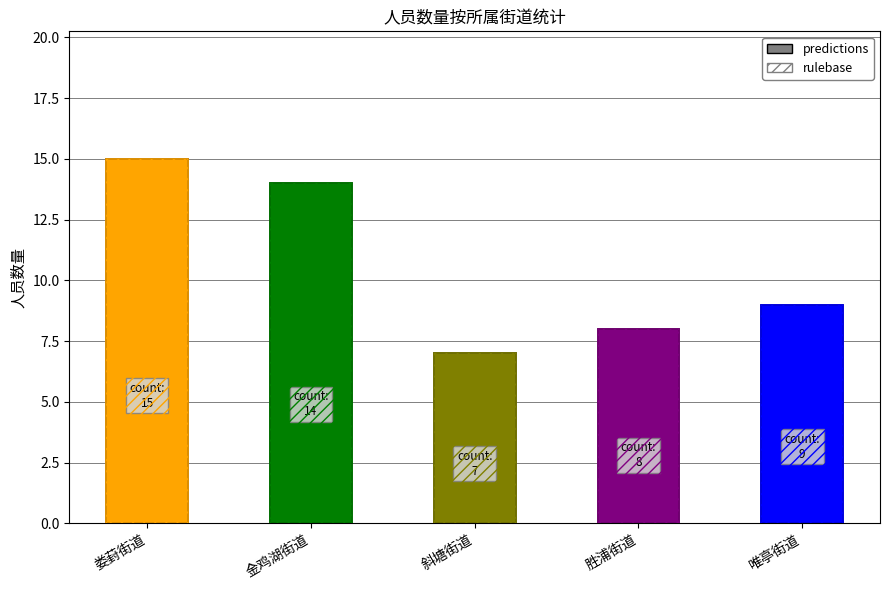

What is the value of the rulebase bar at the 2nd from the left?

14